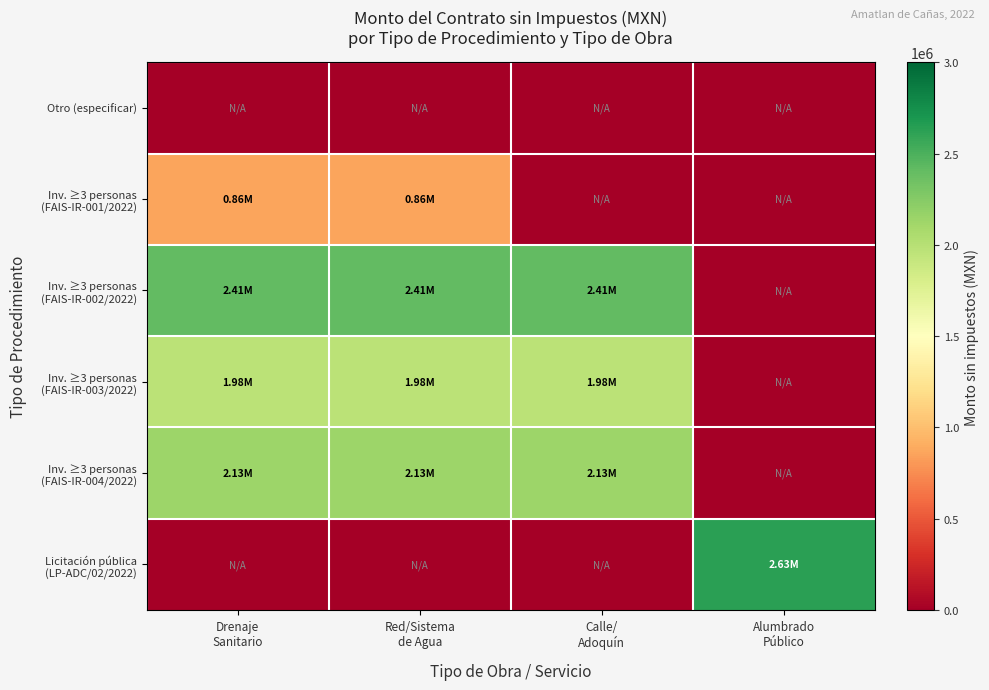

How many data points does each series have?

4